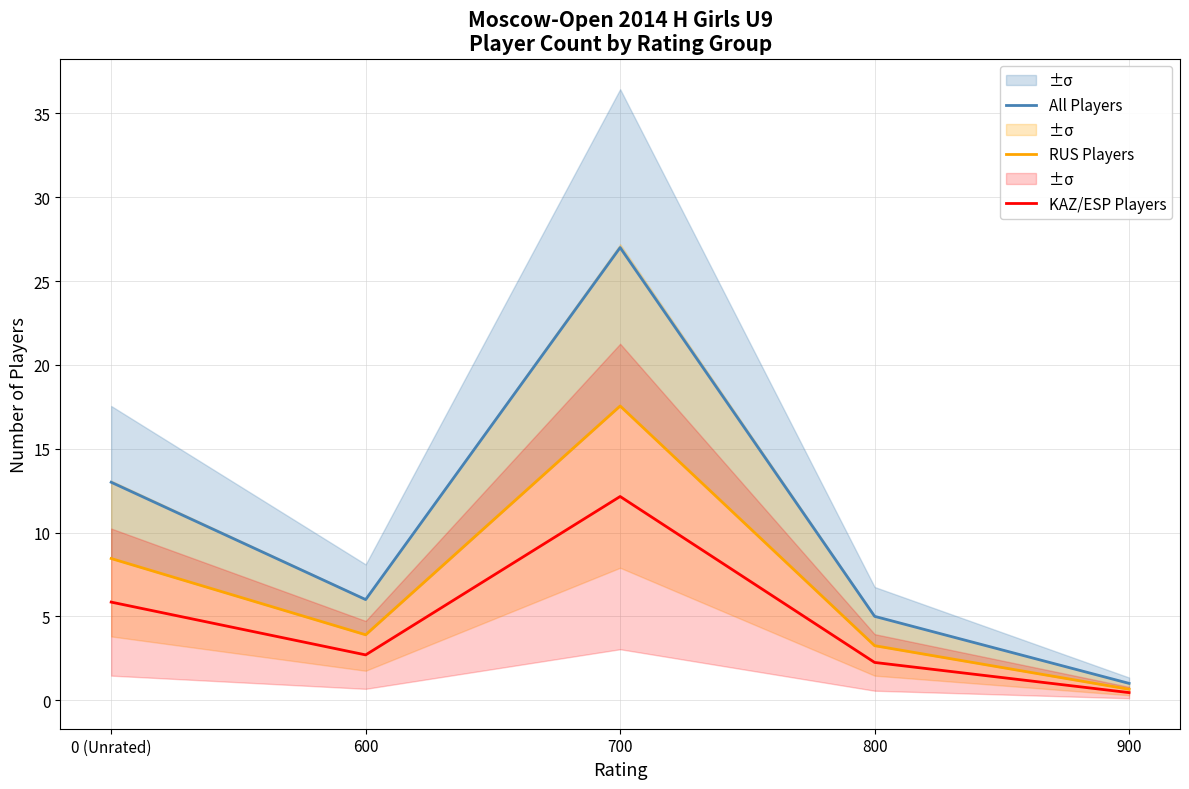

True or false: All Players and RUS Players intersect in this chart.

False